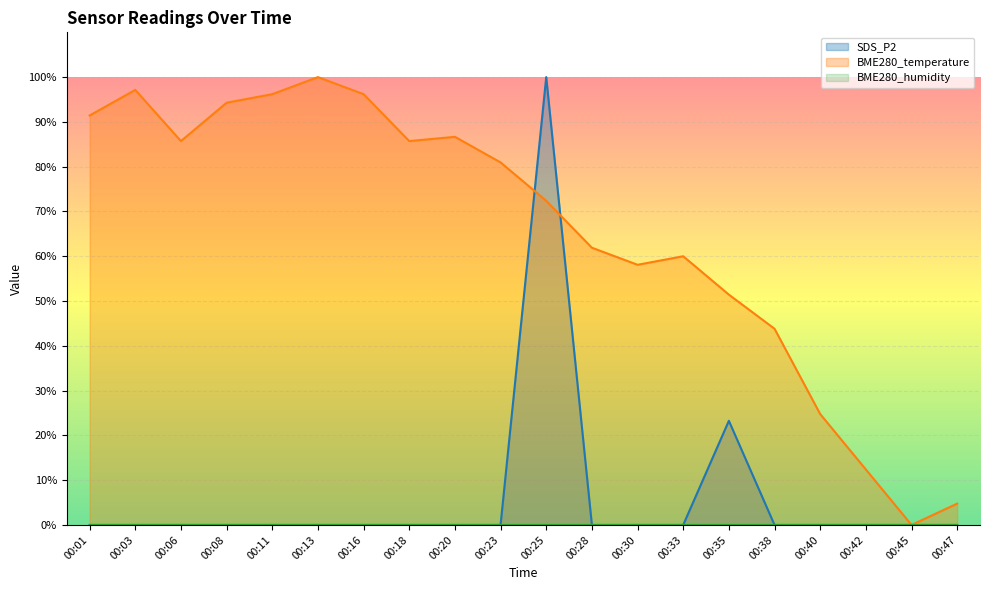

What is the sum of all SDS_P2 values?

123.3